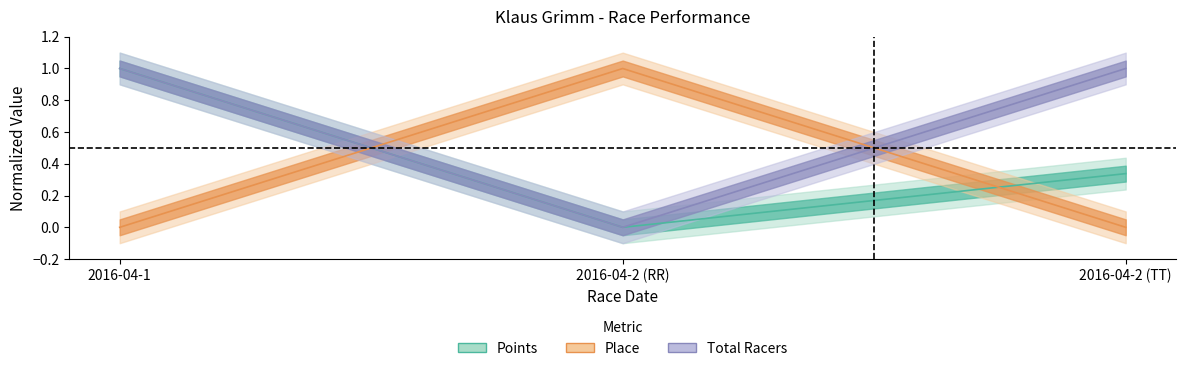

At which category is the sum across all series the highest?

2016-04-1